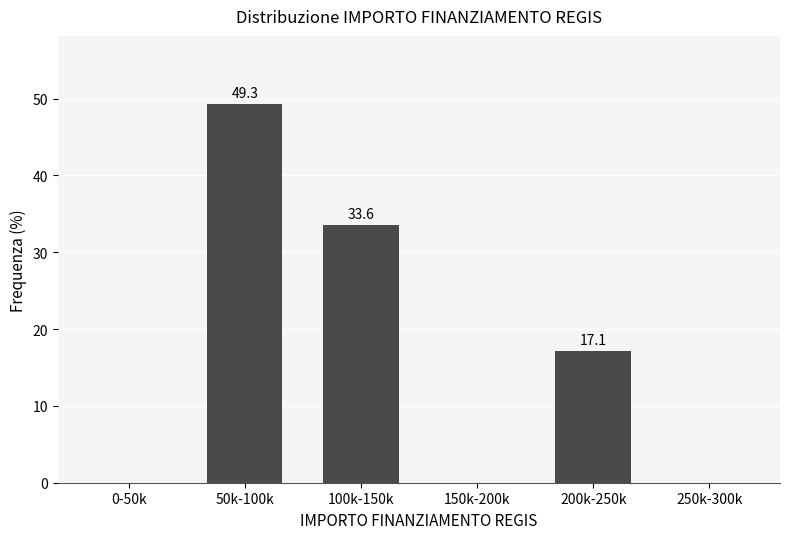

Reading left to right, list all the values displayed in this chart.

0-50k=0.0	50k-100k=49.3	100k-150k=33.6	150k-200k=0.0	200k-250k=17.1	250k-300k=0.0